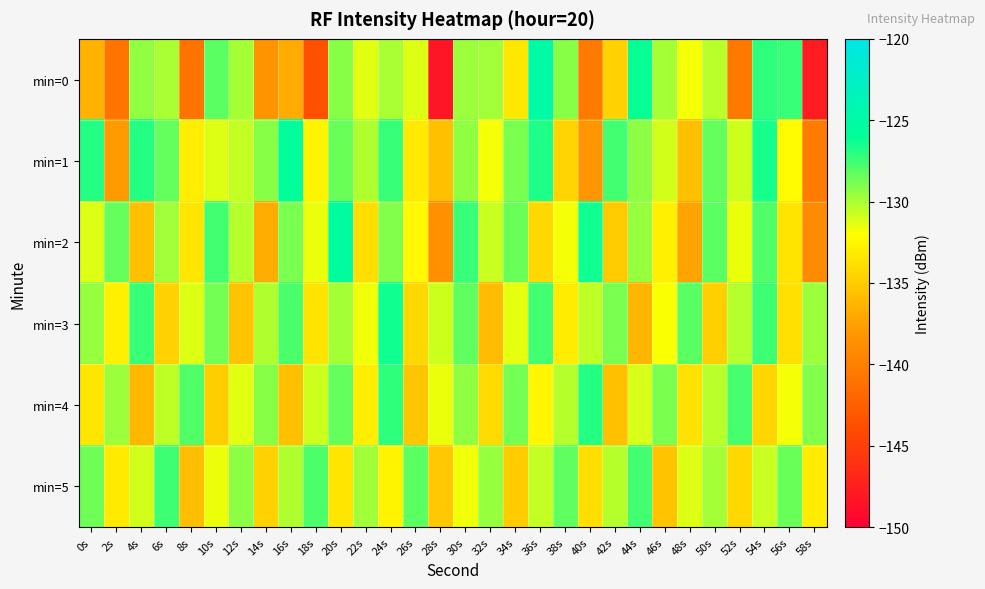

At how many categories does at least one series exceed -128?

17